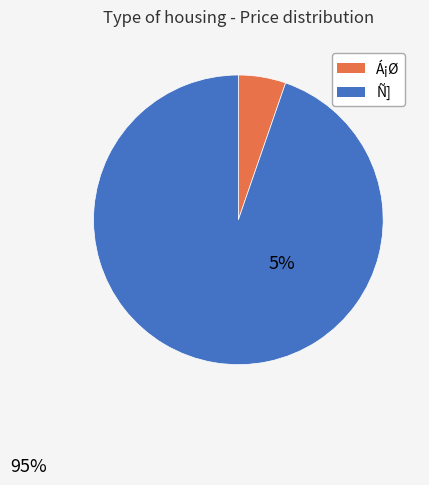

Is it true that 5.5 is 13% of the pie?

False